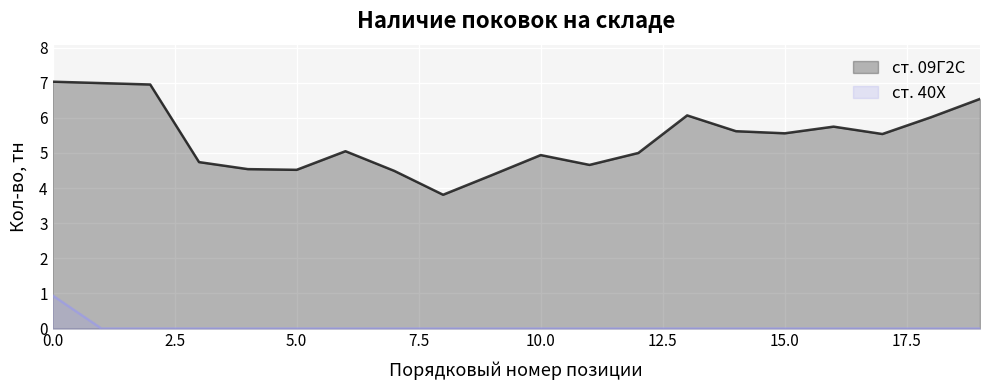

What is the difference between the maximum and minimum values in the 09Г2С series?

3.2